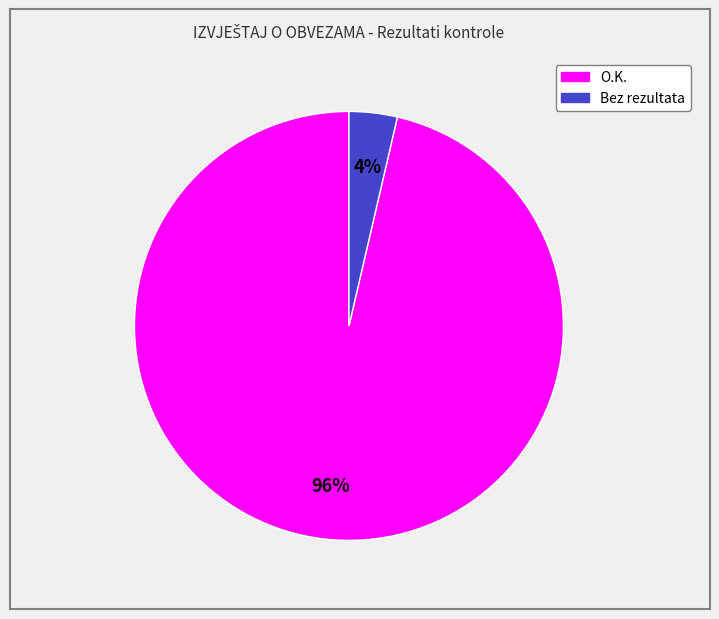

To the nearest percent, what is the average slice percentage?

50%